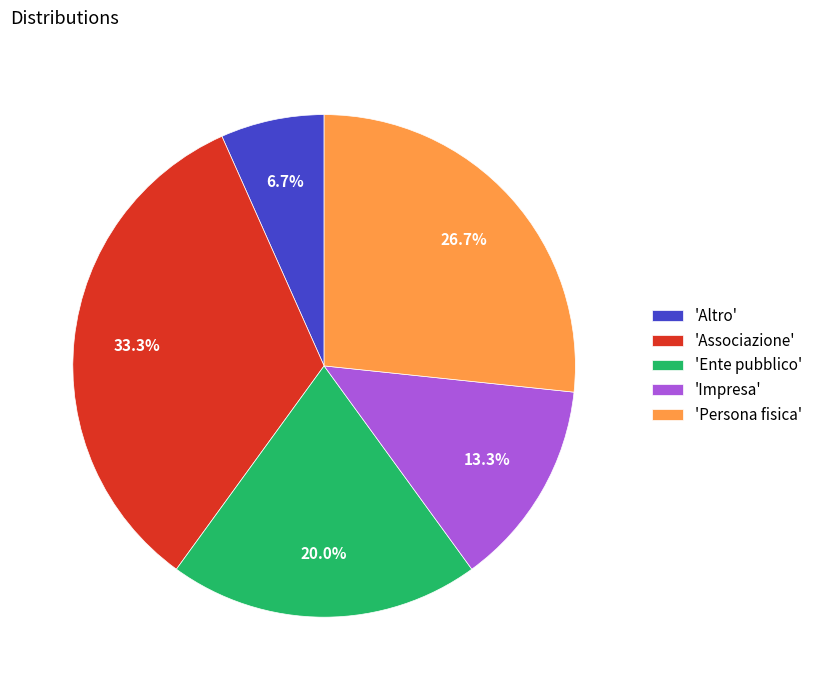

How many slices are in this pie chart?

5